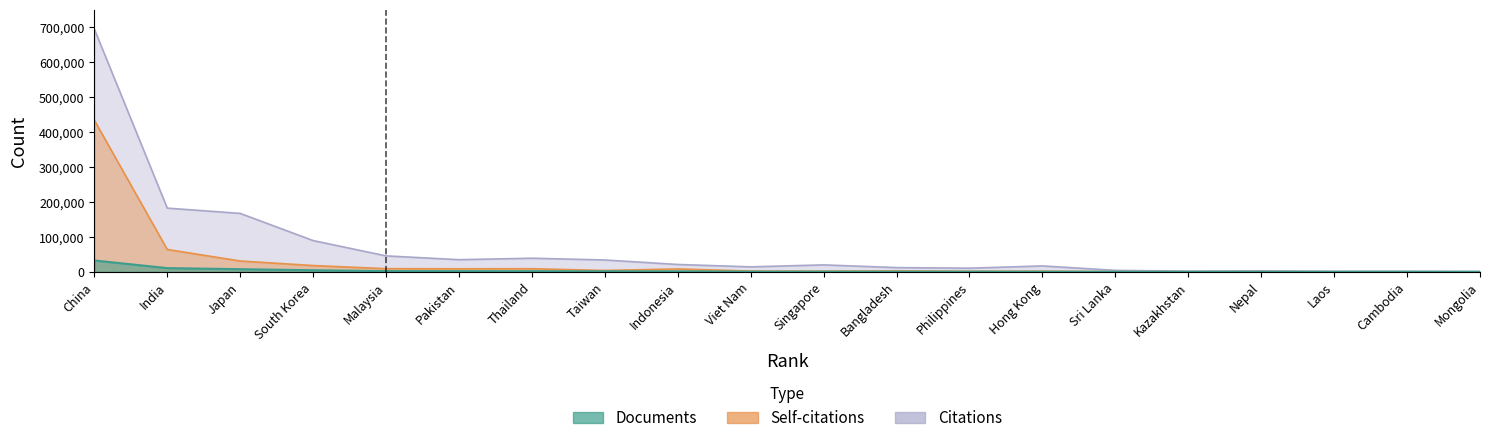

Reading right to left, extract all data points from this chart.

Citations: Mongolia=1078	Cambodia=1688	Laos=1628	Nepal=2877	Kazakhstan=2034	Sri Lanka=4286	Hong Kong=17025	Philippines=10549	Bangladesh=12193	Singapore=19994	Viet Nam=14350	Indonesia=21163	Taiwan=33988	Thailand=39081	Pakistan=34877	Malaysia=45773	South Korea=89576	Japan=167400	India=182545	China=695164
Self-citations: Mongolia=161	Cambodia=227	Laos=219	Nepal=543	Kazakhstan=362	Sri Lanka=548	Hong Kong=1807	Philippines=1680	Bangladesh=2611	Singapore=2016	Viet Nam=2183	Indonesia=8411	Taiwan=4009	Thailand=8997	Pakistan=8827	Malaysia=9122	South Korea=18049	Japan=31117	India=64062	China=434189
Documents: Mongolia=79	Cambodia=81	Laos=83	Nepal=143	Kazakhstan=177	Sri Lanka=236	Hong Kong=518	Philippines=520	Bangladesh=560	Singapore=617	Viet Nam=647	Indonesia=1543	Taiwan=1545	Thailand=1910	Pakistan=1976	Malaysia=2099	South Korea=4683	Japan=7658	India=10725	China=32646